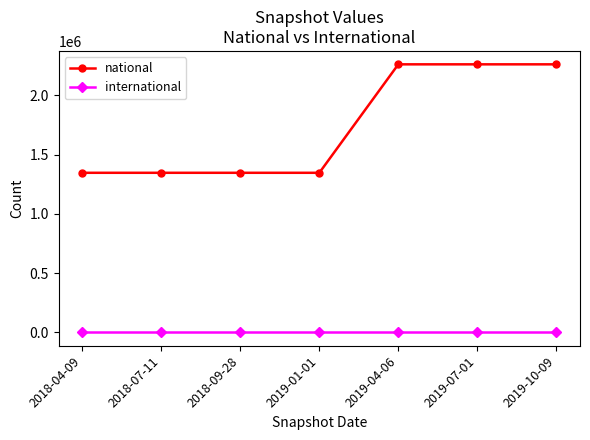

List the series in order of their peak value, highest first.

national, international